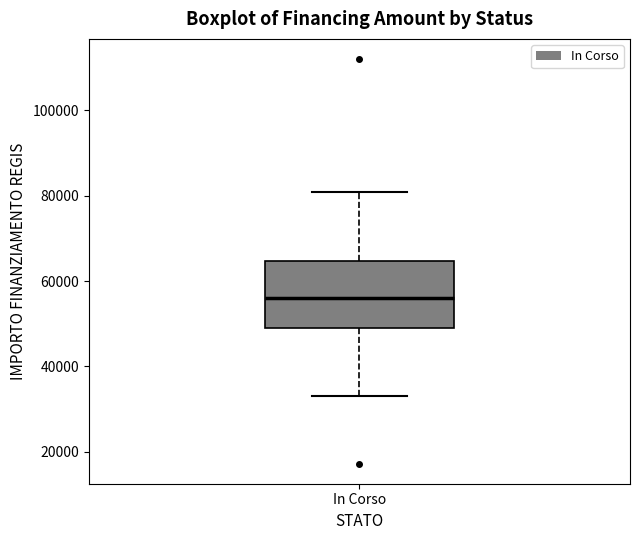

Read this box plot against the y-axis: the position of the median line, the range covered by the box, and the ends of both whiskers. The values are not printed on the chart, so give them approximately, as read against the axis.

median 56000, box 50000 to 64000, whiskers 32000 to 80000